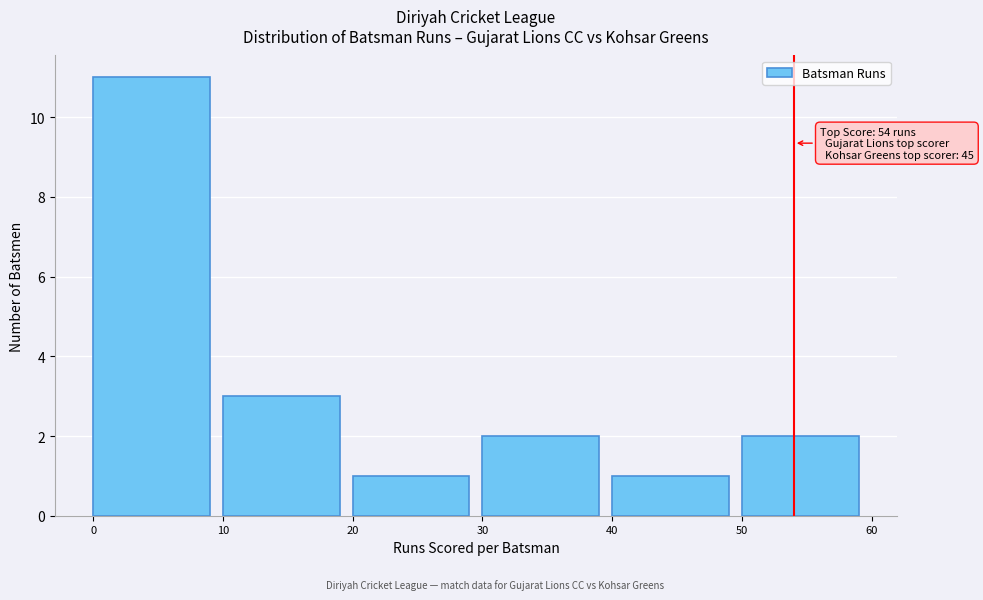

Over which range of the x-axis is the bar tallest?

0 to 10